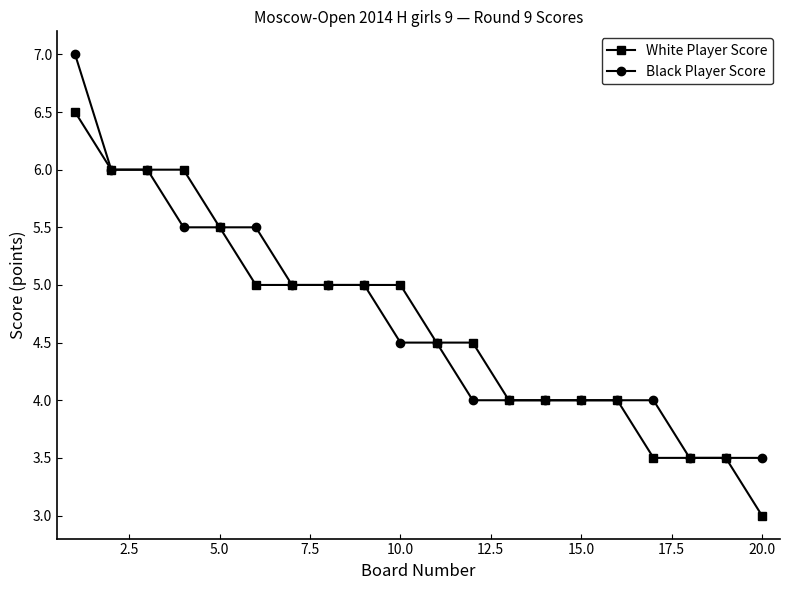

What is the maximum value for Black Player Score?

7.0